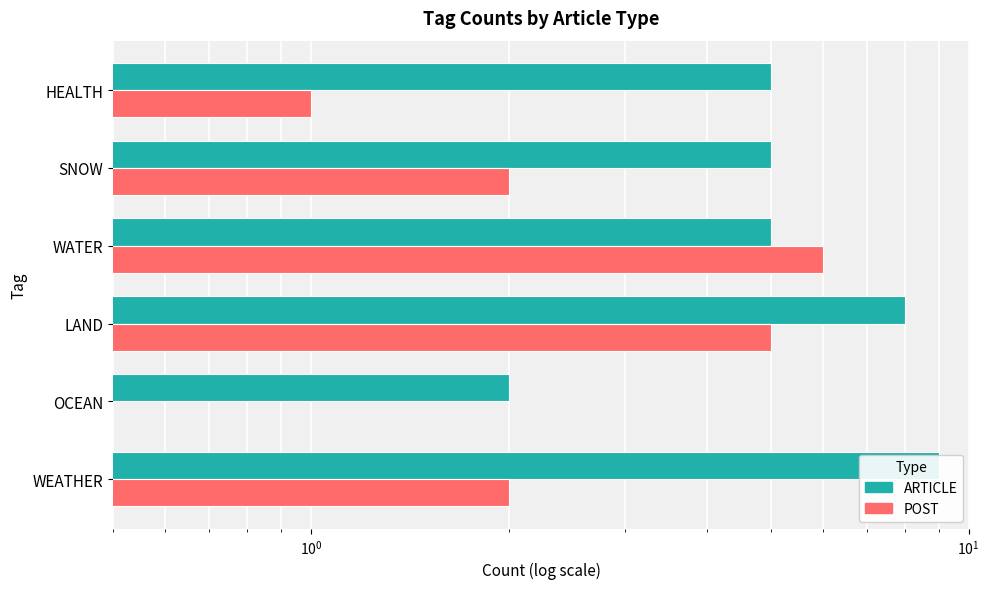

How many groups of bars are there?

6